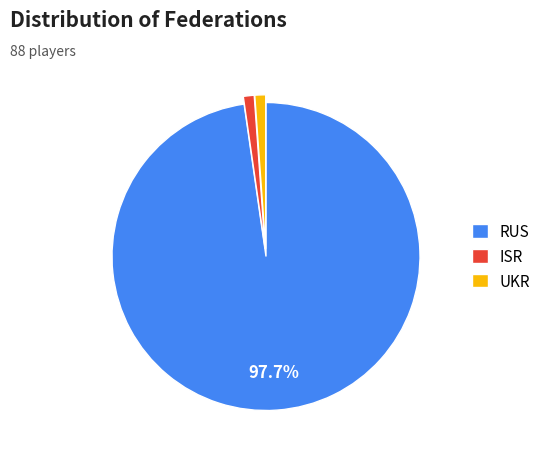

What is the largest slice in the pie chart?

RUS